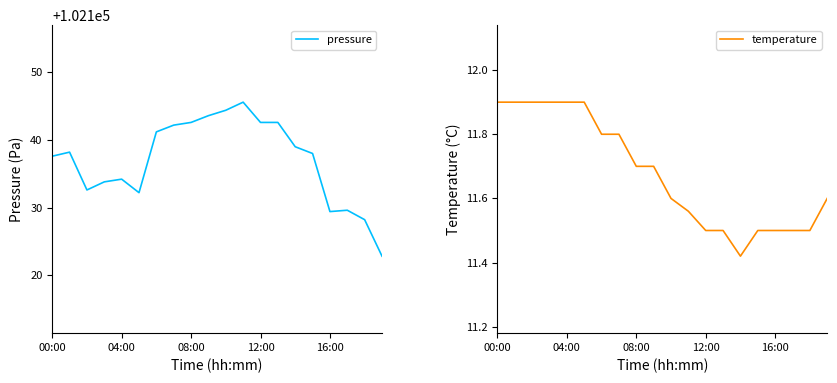

The value of temperature at 19 is 7.7. True or false?

False